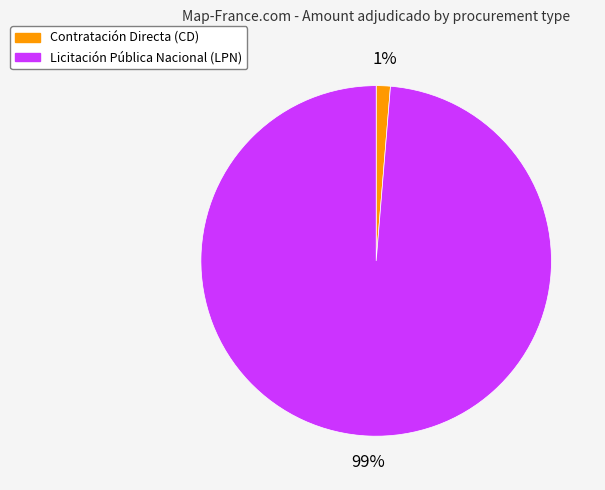

Does any single category account for the majority?

Yes